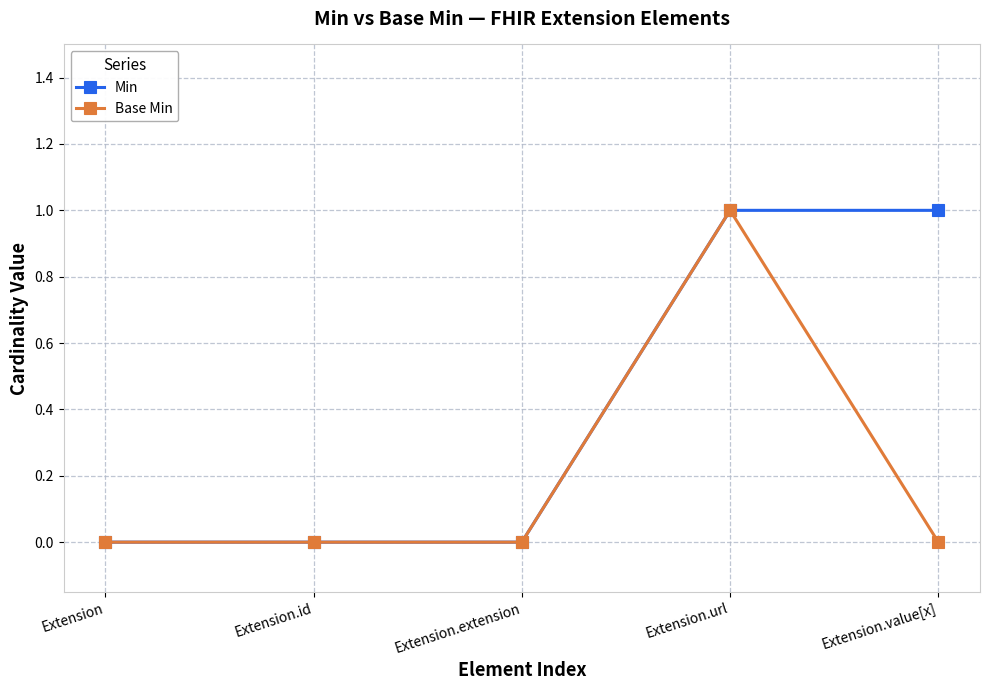

How many data points does each series have?

5